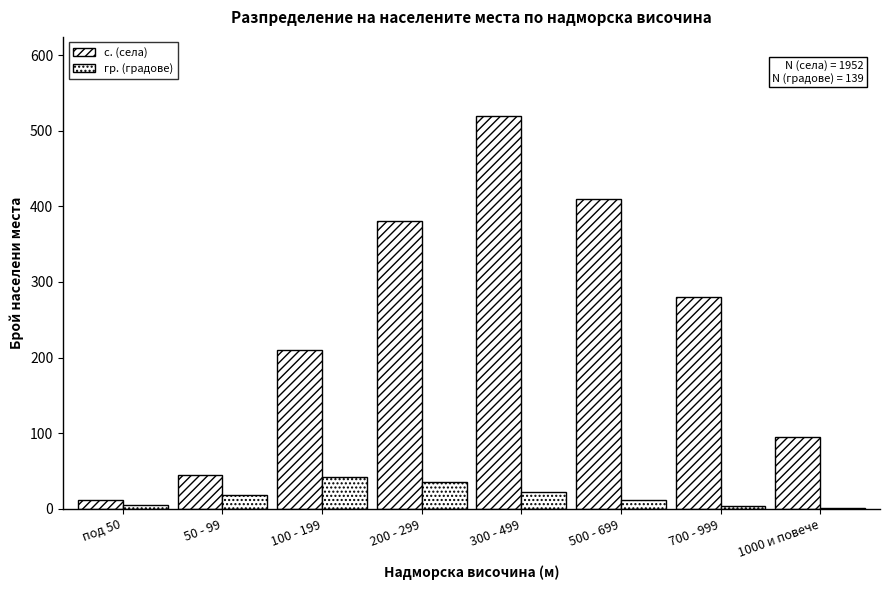

How many groups of bars are there?

8